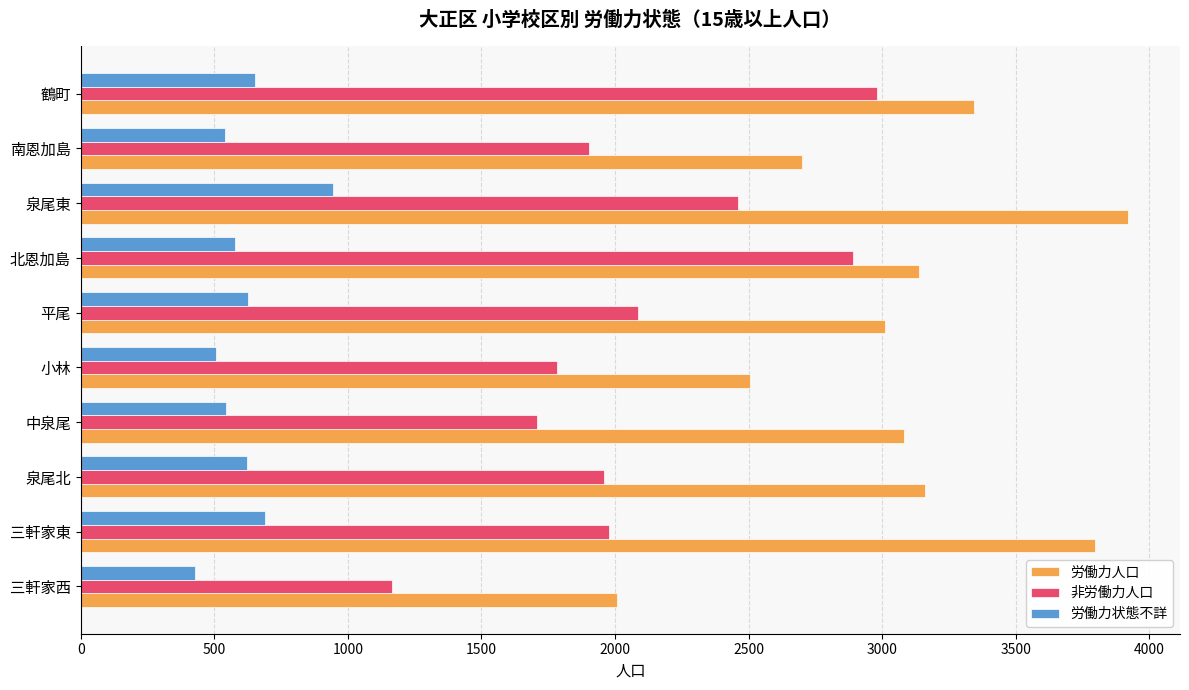

At which category is the sum across all series the highest?

泉尾東